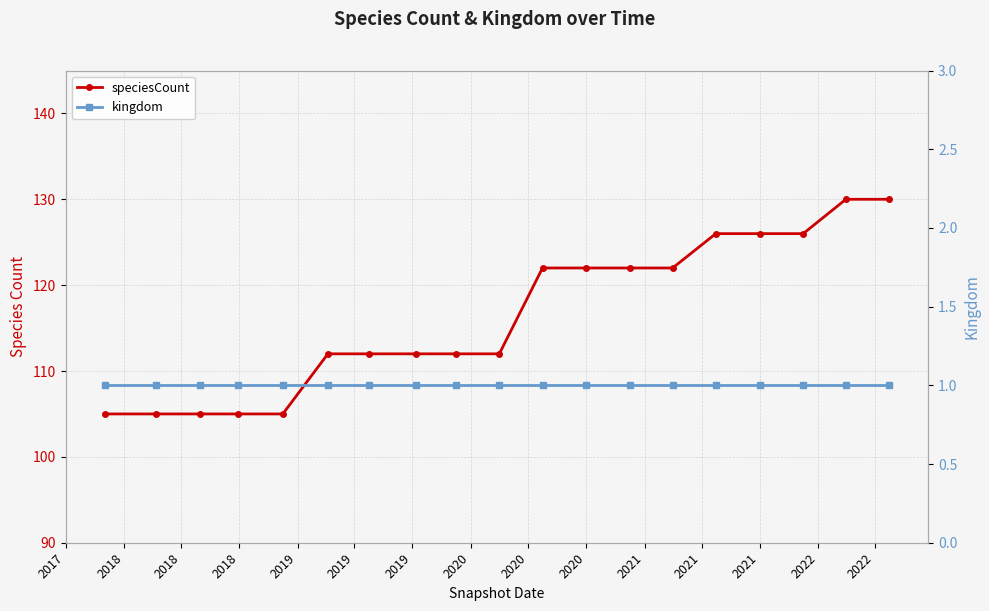

True or false: kingdom and speciesCount intersect in this chart.

False